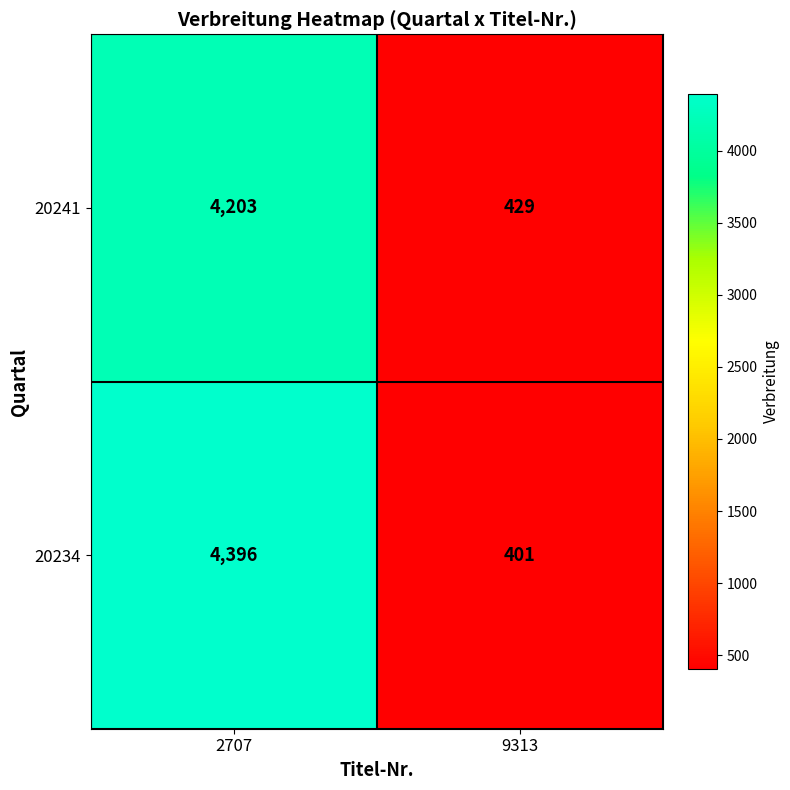

Count the number of categories in the chart.

2